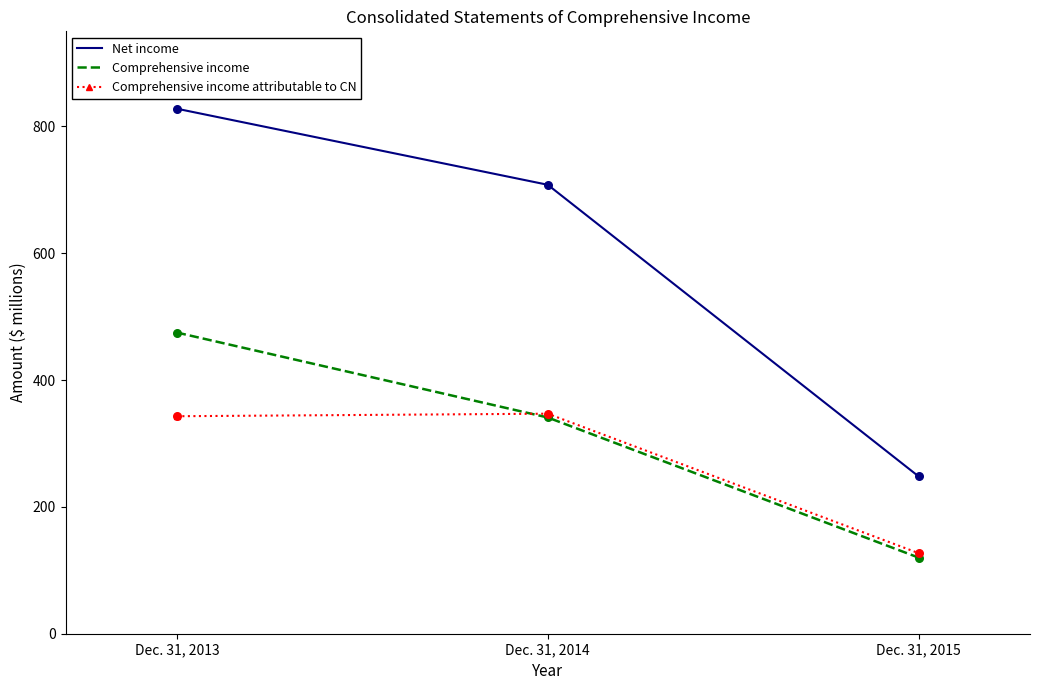

What are all the series names shown in the legend?

Net income, Comprehensive income, Comprehensive income attributable to CN